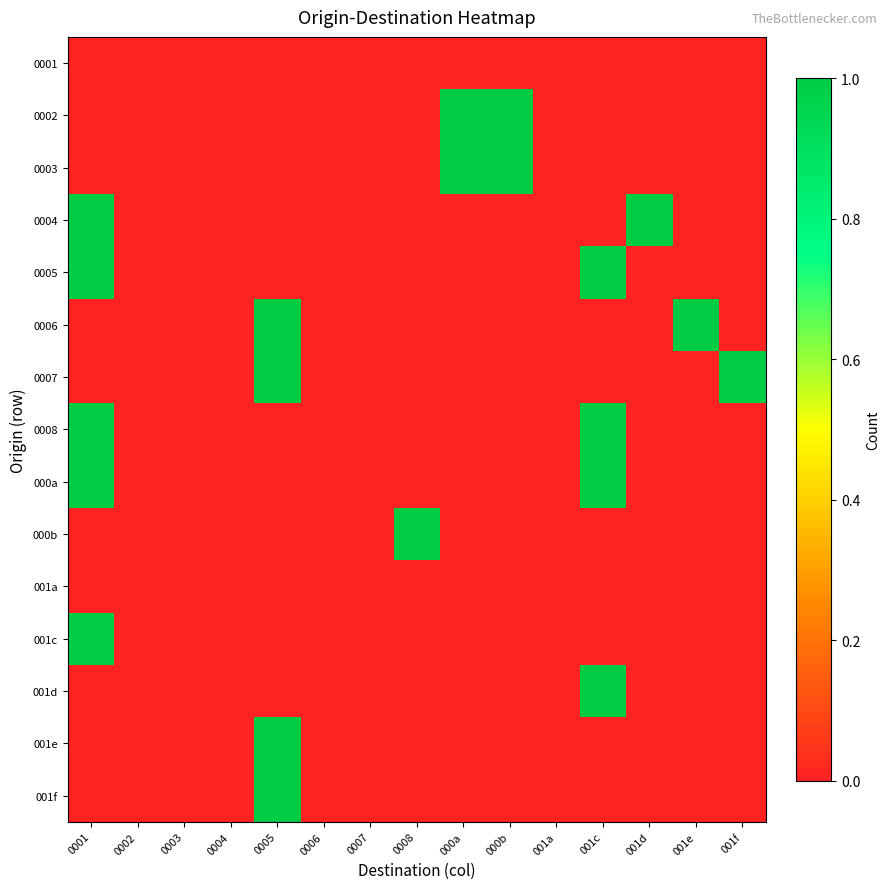

Reading left to right, list all the values displayed in this chart.

0001: 0001=0	0002=0	0003=0	0004=0	0005=0	0006=0	0007=0	0008=0	000a=0	000b=0	001a=0	001c=0	001d=0	001e=0	001f=0
0002: 0001=0	0002=0	0003=0	0004=0	0005=0	0006=0	0007=0	0008=0	000a=1	000b=1	001a=0	001c=0	001d=0	001e=0	001f=0
0003: 0001=0	0002=0	0003=0	0004=0	0005=0	0006=0	0007=0	0008=0	000a=1	000b=1	001a=0	001c=0	001d=0	001e=0	001f=0
0004: 0001=1	0002=0	0003=0	0004=0	0005=0	0006=0	0007=0	0008=0	000a=0	000b=0	001a=0	001c=0	001d=1	001e=0	001f=0
0005: 0001=1	0002=0	0003=0	0004=0	0005=0	0006=0	0007=0	0008=0	000a=0	000b=0	001a=0	001c=1	001d=0	001e=0	001f=0
0006: 0001=0	0002=0	0003=0	0004=0	0005=1	0006=0	0007=0	0008=0	000a=0	000b=0	001a=0	001c=0	001d=0	001e=1	001f=0
0007: 0001=0	0002=0	0003=0	0004=0	0005=1	0006=0	0007=0	0008=0	000a=0	000b=0	001a=0	001c=0	001d=0	001e=0	001f=1
0008: 0001=1	0002=0	0003=0	0004=0	0005=0	0006=0	0007=0	0008=0	000a=0	000b=0	001a=0	001c=1	001d=0	001e=0	001f=0
000a: 0001=1	0002=0	0003=0	0004=0	0005=0	0006=0	0007=0	0008=0	000a=0	000b=0	001a=0	001c=1	001d=0	001e=0	001f=0
000b: 0001=0	0002=0	0003=0	0004=0	0005=0	0006=0	0007=0	0008=1	000a=0	000b=0	001a=0	001c=0	001d=0	001e=0	001f=0
001a: 0001=0	0002=0	0003=0	0004=0	0005=0	0006=0	0007=0	0008=0	000a=0	000b=0	001a=0	001c=0	001d=0	001e=0	001f=0
001c: 0001=1	0002=0	0003=0	0004=0	0005=0	0006=0	0007=0	0008=0	000a=0	000b=0	001a=0	001c=0	001d=0	001e=0	001f=0
001d: 0001=0	0002=0	0003=0	0004=0	0005=0	0006=0	0007=0	0008=0	000a=0	000b=0	001a=0	001c=1	001d=0	001e=0	001f=0
001e: 0001=0	0002=0	0003=0	0004=0	0005=1	0006=0	0007=0	0008=0	000a=0	000b=0	001a=0	001c=0	001d=0	001e=0	001f=0
001f: 0001=0	0002=0	0003=0	0004=0	0005=1	0006=0	0007=0	0008=0	000a=0	000b=0	001a=0	001c=0	001d=0	001e=0	001f=0